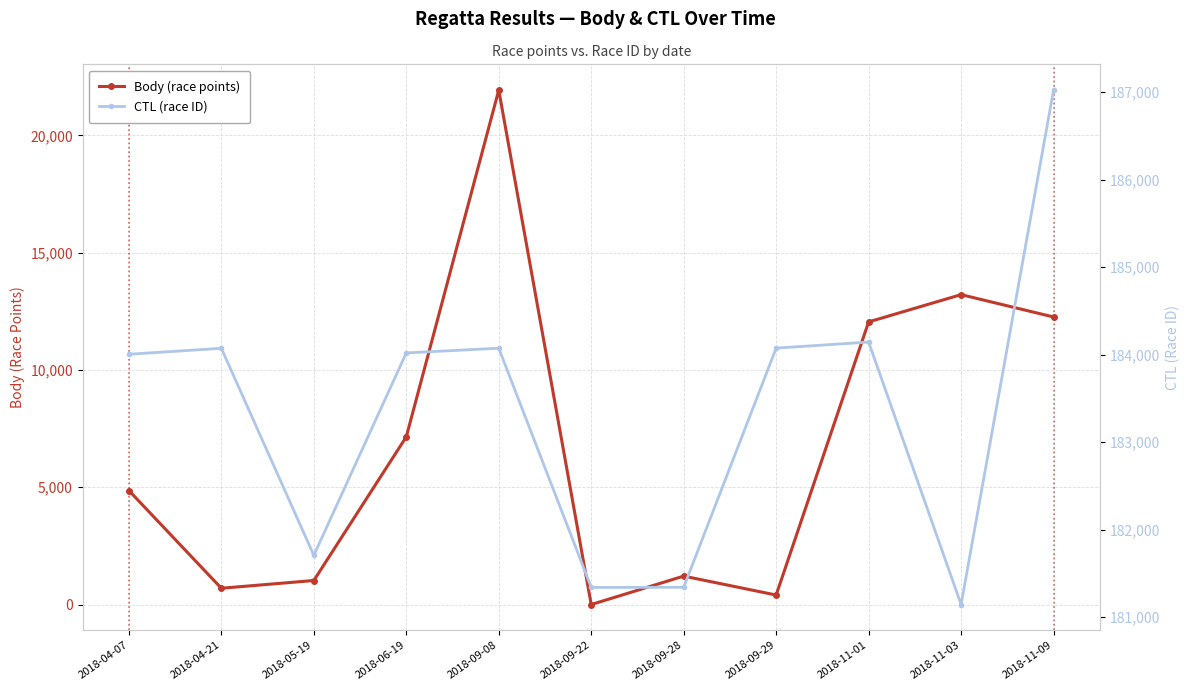

What is the label of the 10th point from the left?

2018-11-03